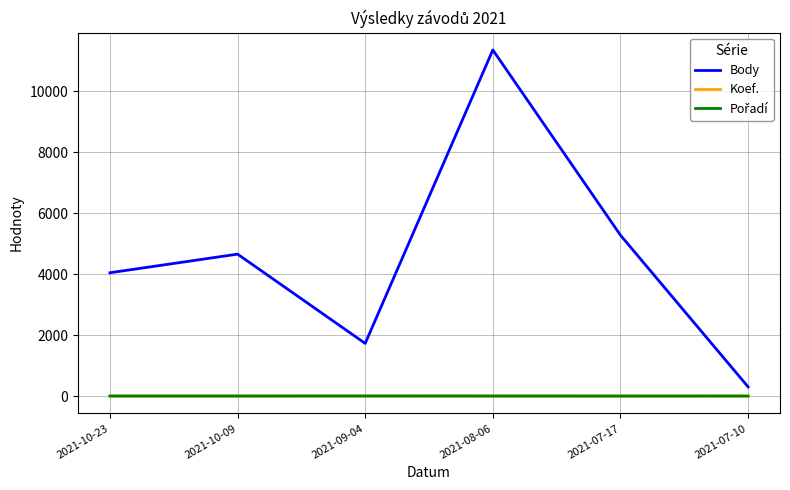

At which label is Body closest to 5829?

2021-07-17